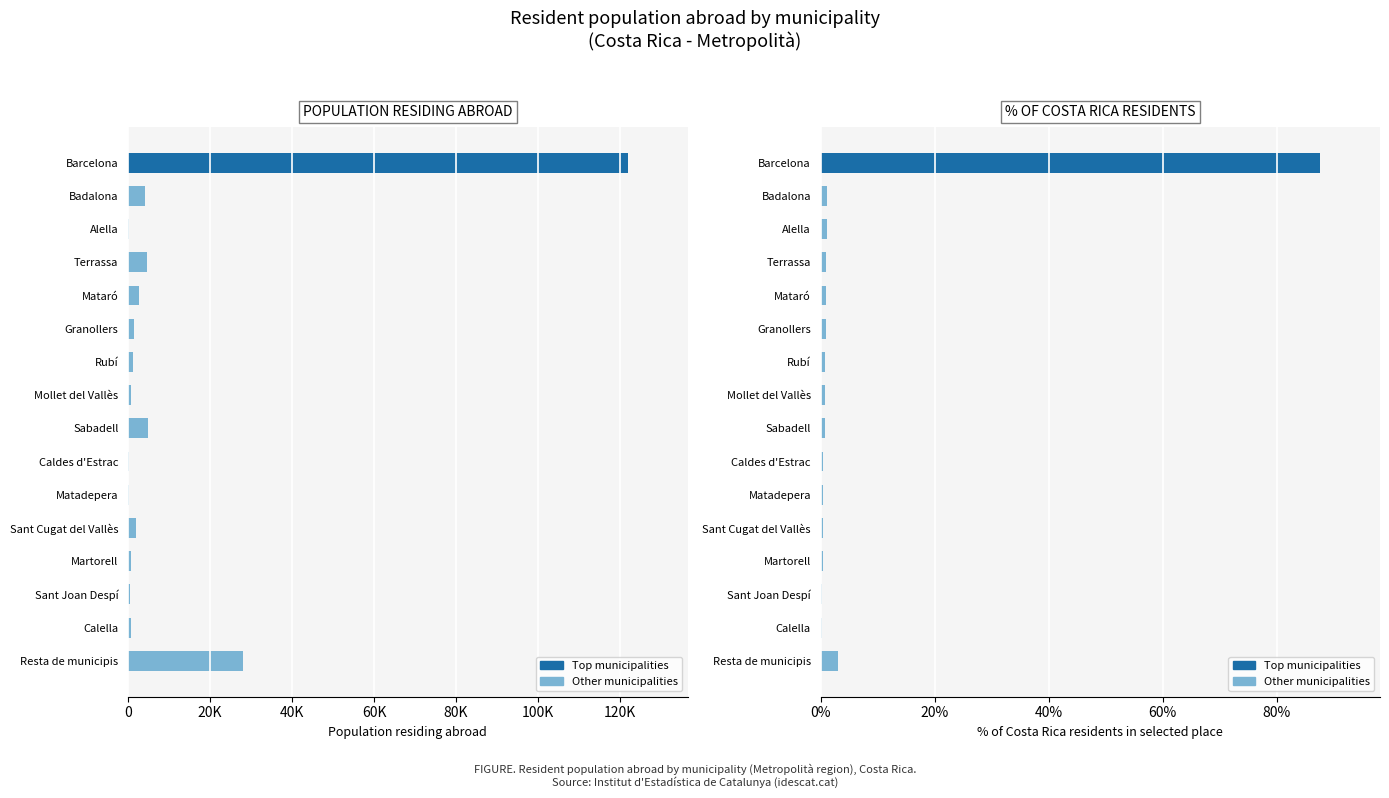

Is it true that Population residing abroad equals 44244.1 at Barcelona?

False